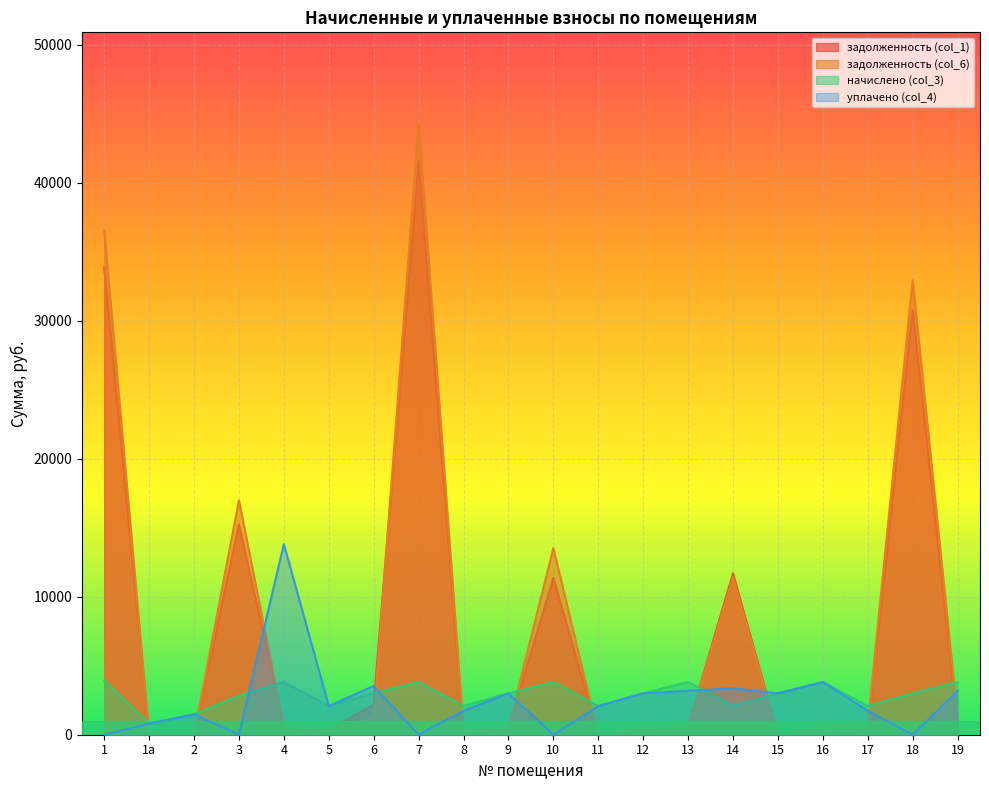

True or false: задолженность (col_1) and уплачено (col_4) cross at least once.

True